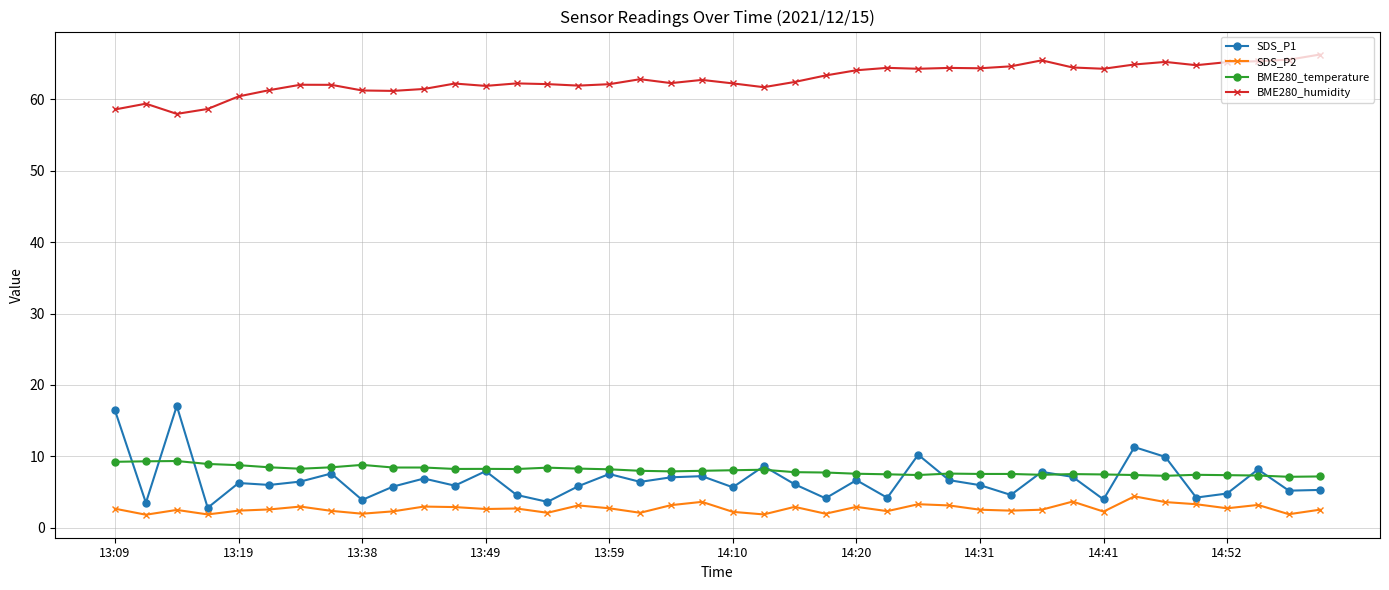

What is the difference between the maximum and minimum values in the BME280_humidity series?

8.3